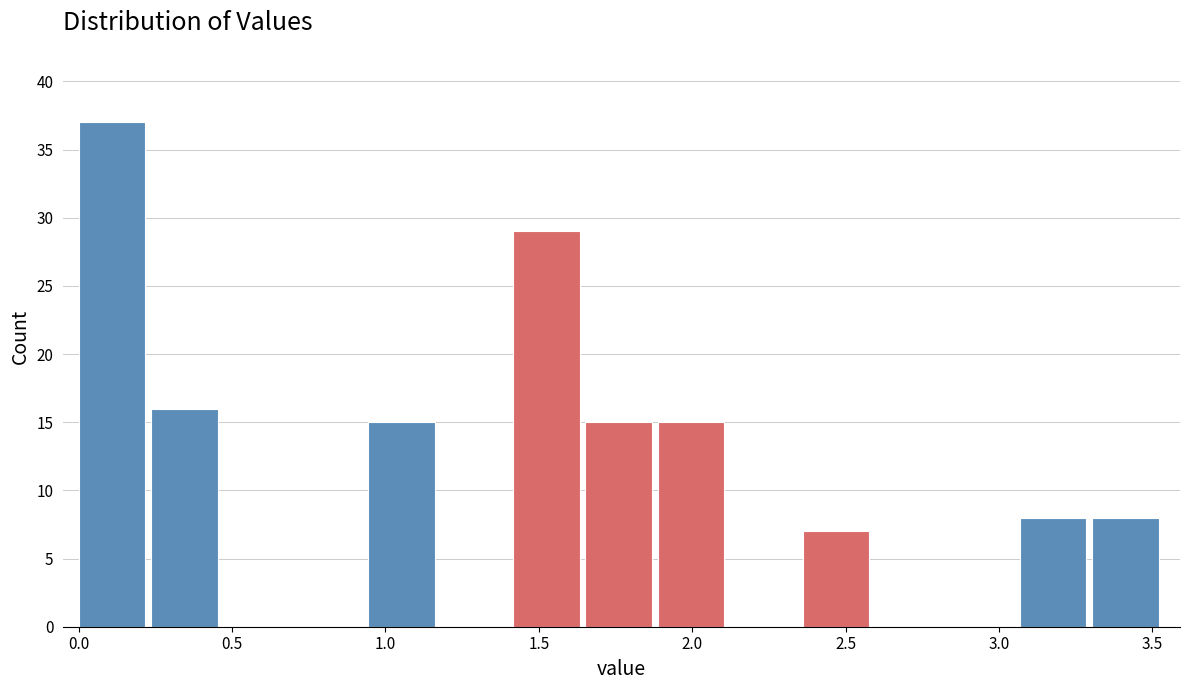

Reading left to right, list every bar in this chart as the range it spans on the x-axis followed by its height. Neither the bar edges nor the heights are printed on the chart, so give them approximately, as read against the axes.

0.00 to 0.25: 37
0.25 to 0.45: 16
0.45 to 0.70: 0
0.70 to 0.95: 0
0.95 to 1.20: 15
1.20 to 1.40: 0
1.40 to 1.65: 29
1.65 to 1.90: 15
1.90 to 2.10: 15
2.10 to 2.35: 0
2.35 to 2.60: 7
2.60 to 2.85: 0
2.85 to 3.05: 0
3.05 to 3.30: 8
3.30 to 3.55: 8